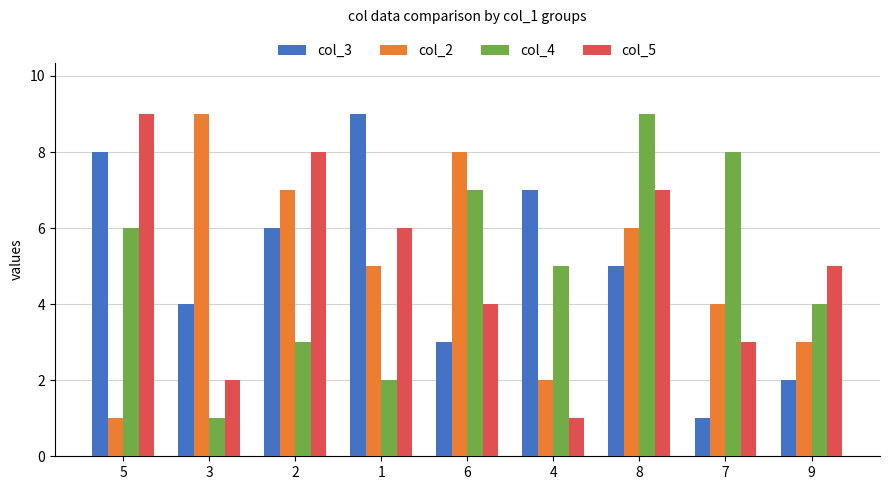

What is the difference between the col_4 values at 6 and 1?

5